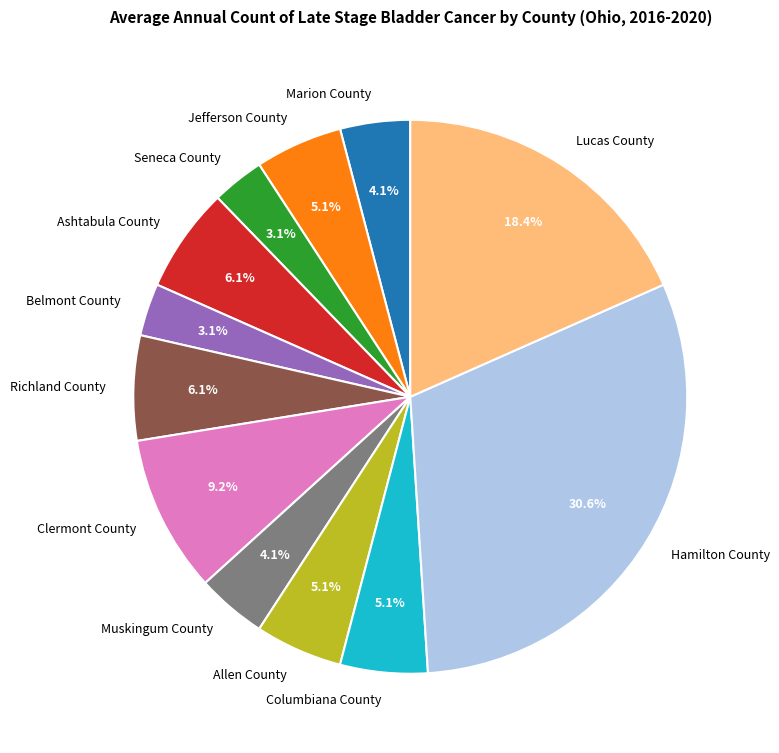

Which has a higher value, Belmont County or Clermont County?

Clermont County